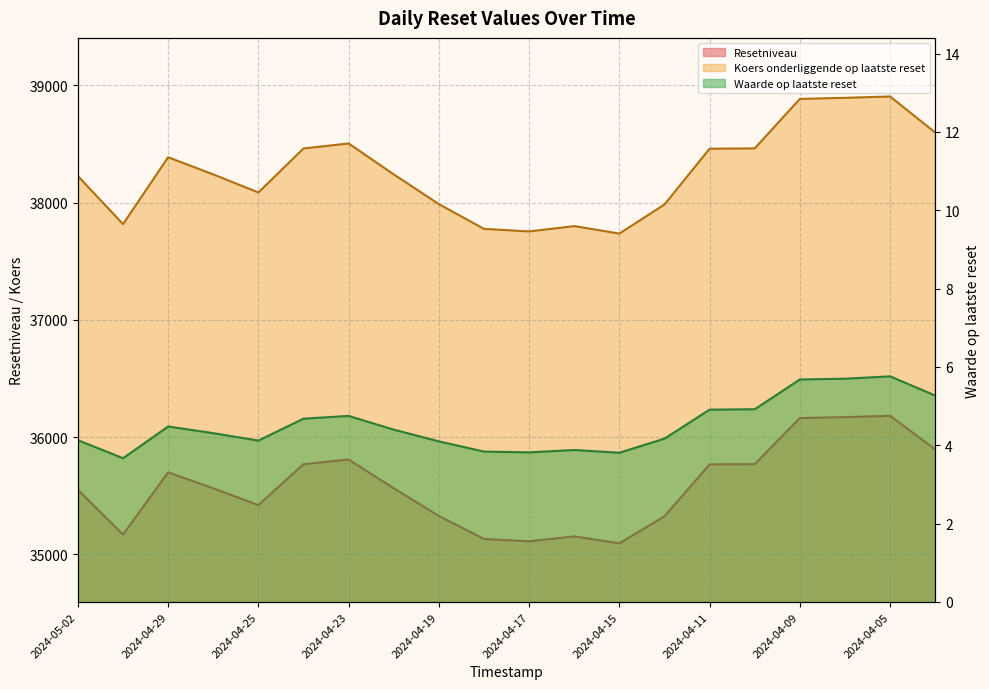

What is the difference between the Waarde op laatste reset values at 2024-04-24 and 2024-04-10?

0.2